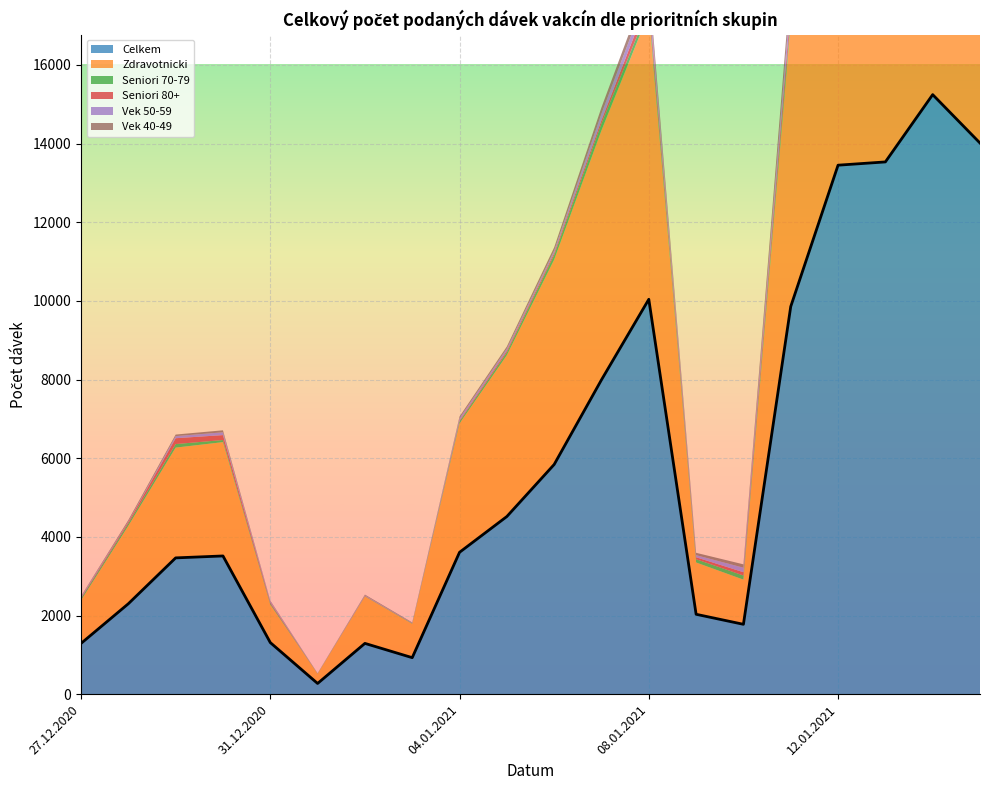

How many data points does each series have?

20